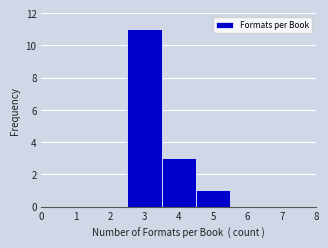

Reading left to right, list every bar in this chart as the range it spans on the x-axis followed by its height. The values are not printed on the chart, so give them approximately, as read against the axis.

0.5 to 1.5: 0
1.5 to 2.5: 0
2.5 to 3.5: 11
3.5 to 4.5: 3
4.5 to 5.5: 1
5.5 to 6.5: 0
6.5 to 7.5: 0